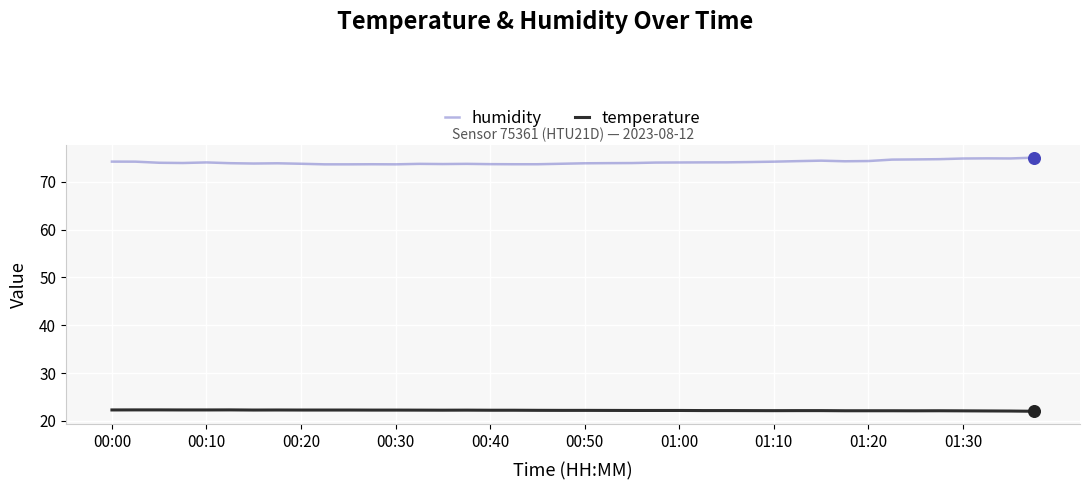

Which series has the largest total across all categories?

humidity